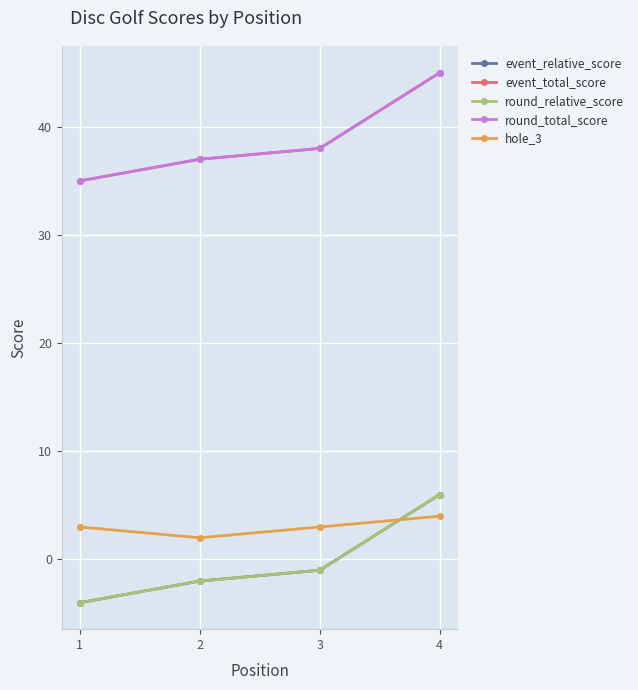

How many negative values does the event_relative_score series have?

3